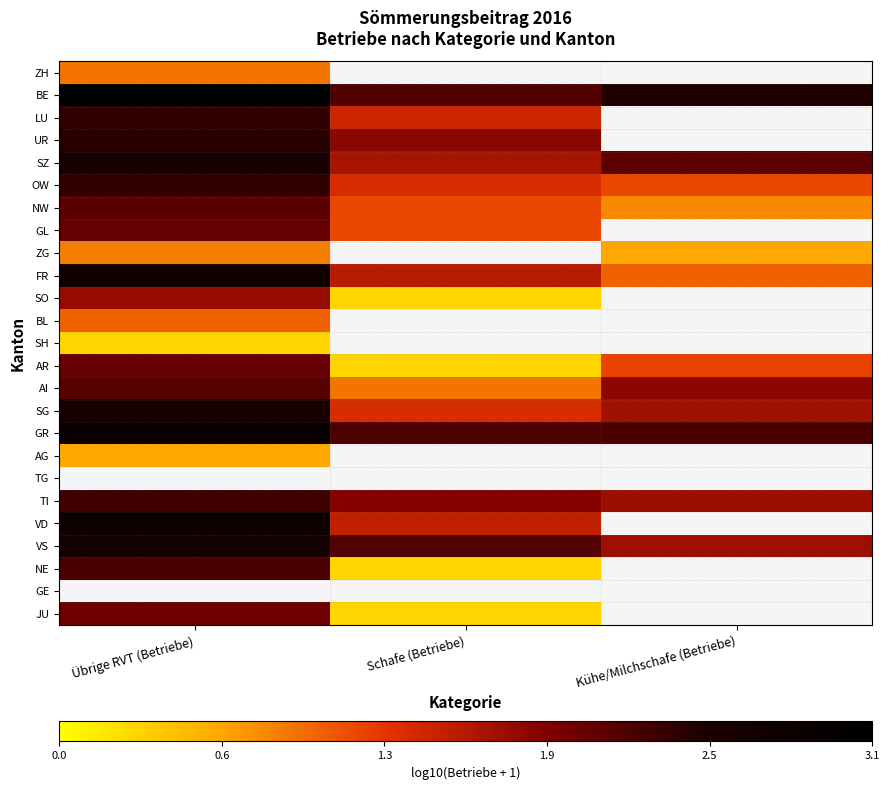

How many series are shown in this chart?

25